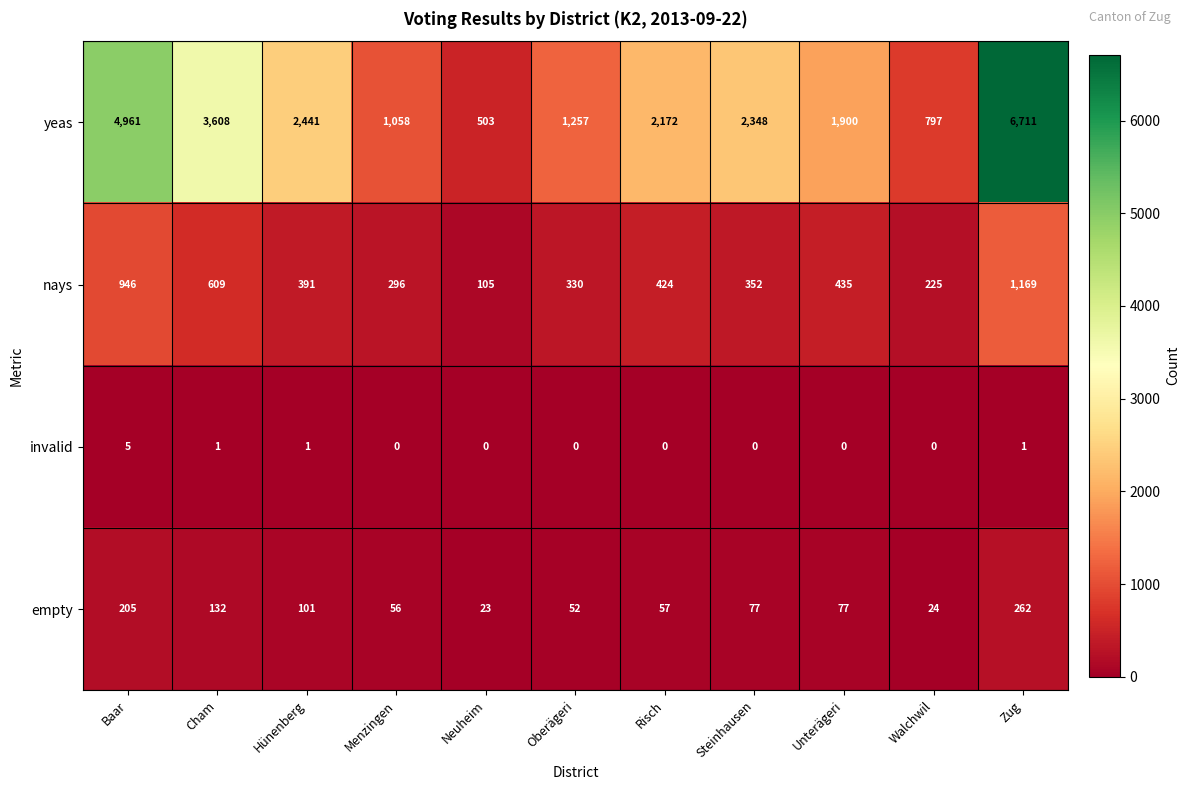

Rank the categories by nays value from highest to lowest.

Zug, Baar, Cham, Unterägeri, Risch, Hünenberg, Steinhausen, Oberägeri, Menzingen, Walchwil, Neuheim